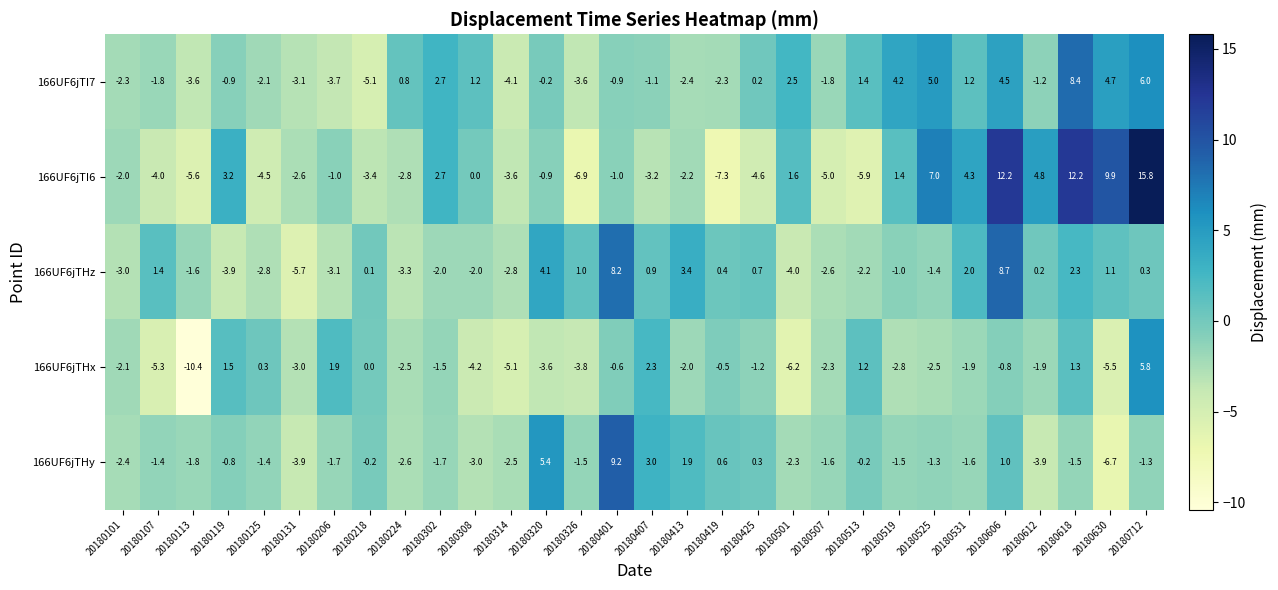

Which label corresponds to the largest value in the chart?

20180712